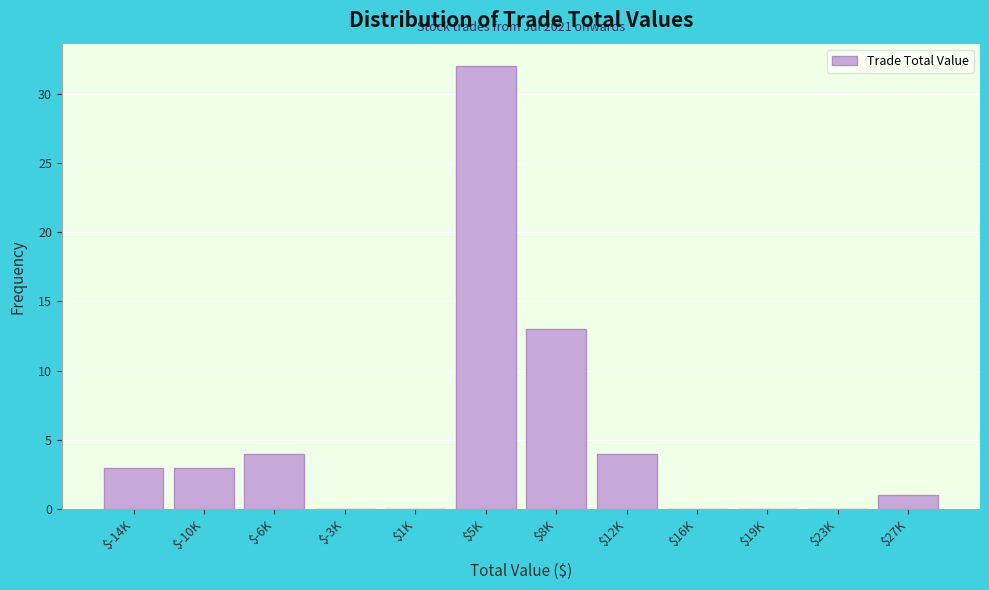

True or false: the data shows 4 at $-6K.

True